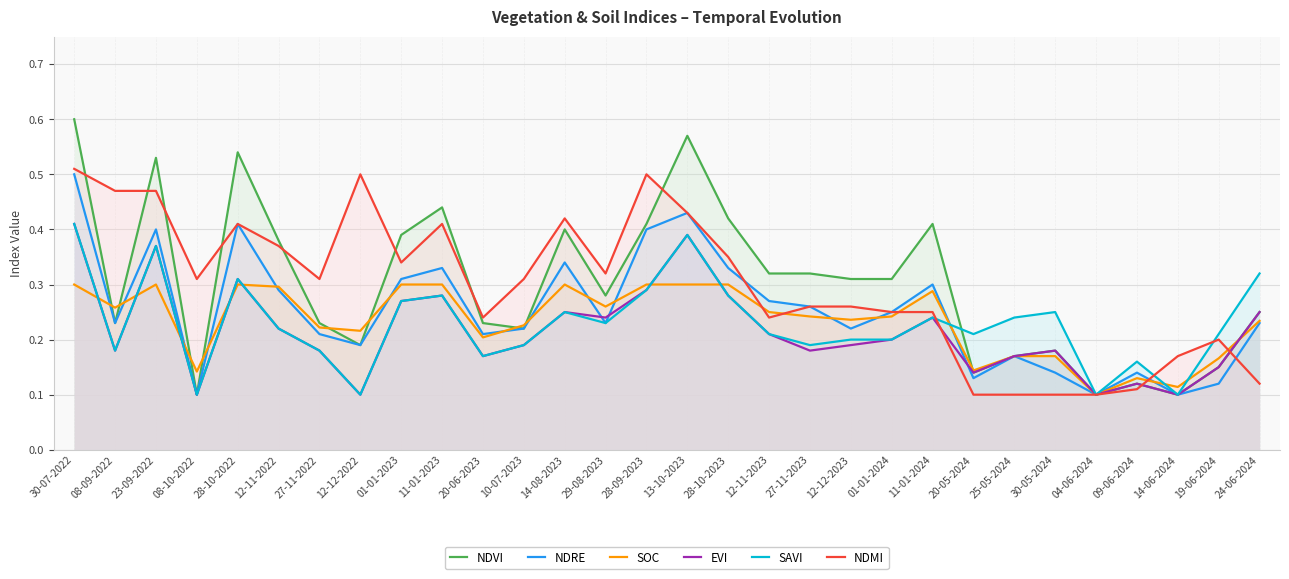

Does the chart display data point markers on the line(s)?

No